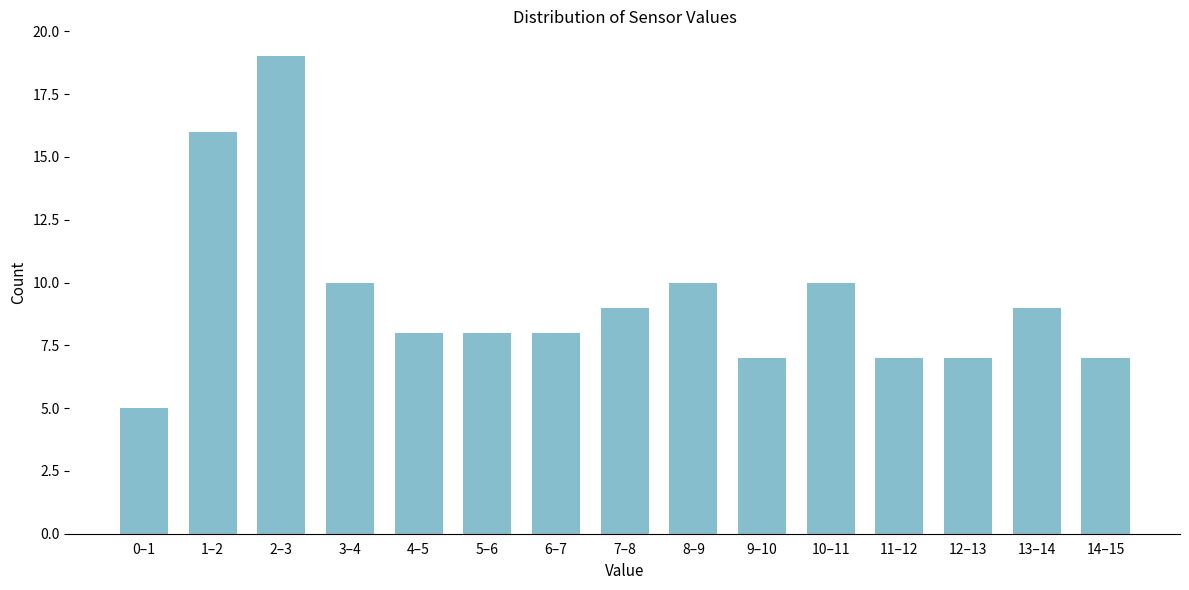

Reading left to right, transcribe all the data shown in this chart.

0–1=5	1–2=16	2–3=19	3–4=10	4–5=8	5–6=8	6–7=8	7–8=9	8–9=10	9–10=7	10–11=10	11–12=7	12–13=7	13–14=9	14–15=7